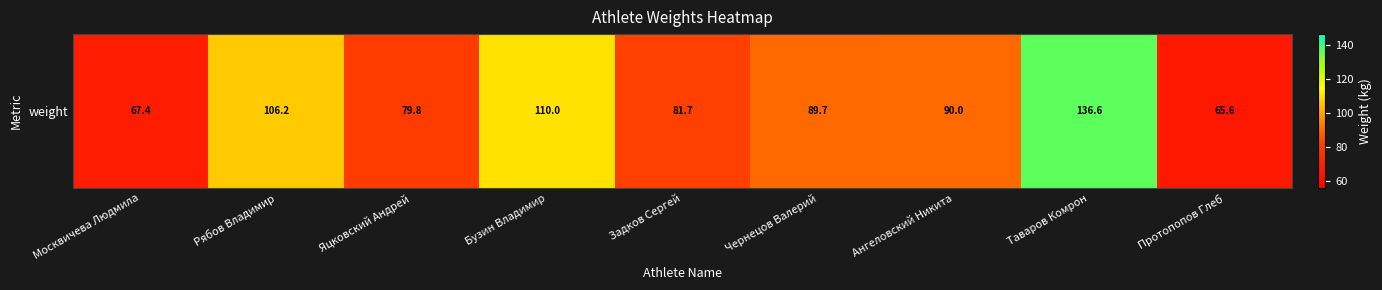

Reading left to right, list all the values displayed in this chart.

67.4	106.2	79.8	110.0	81.7	89.7	90.0	136.6	65.6